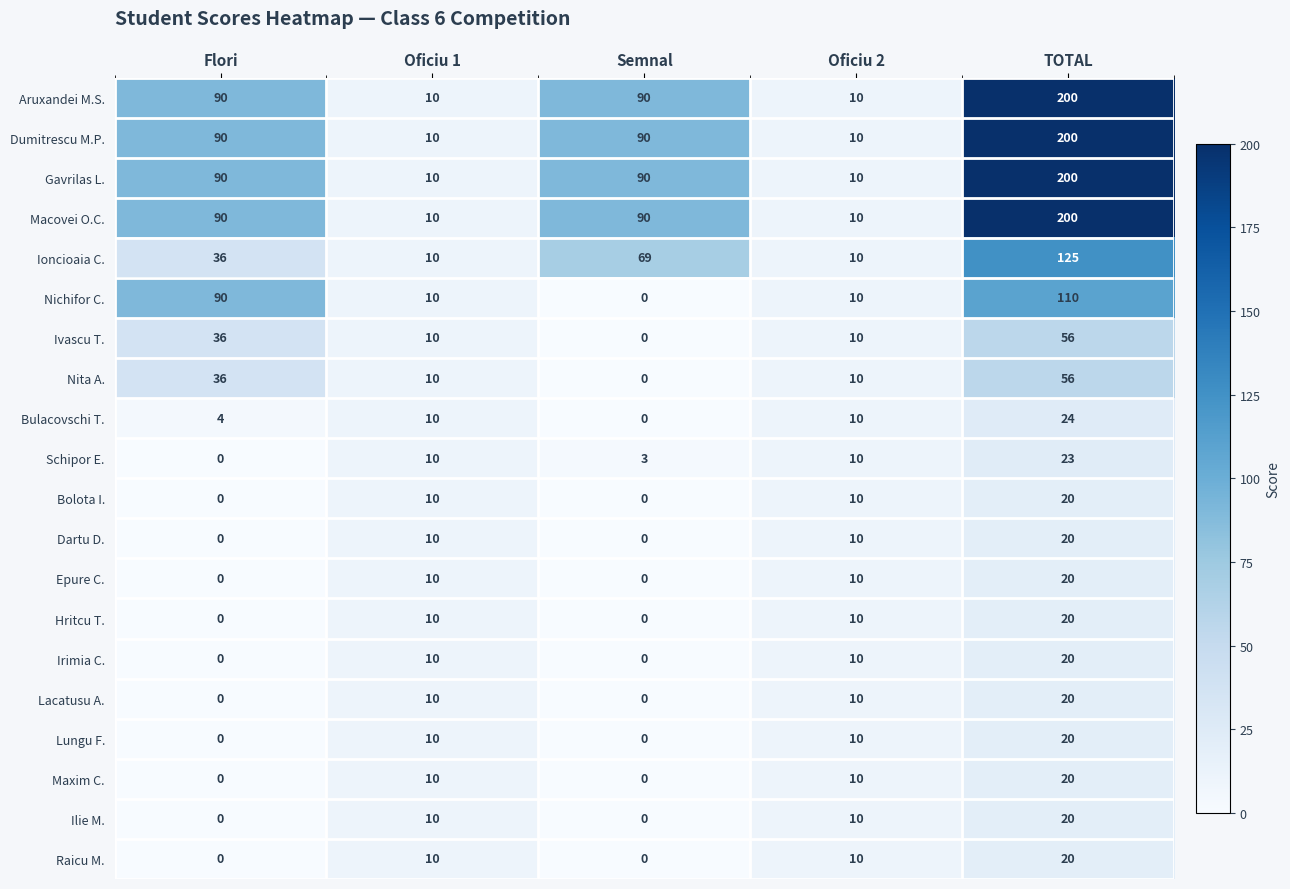

How many series are shown in this chart?

20